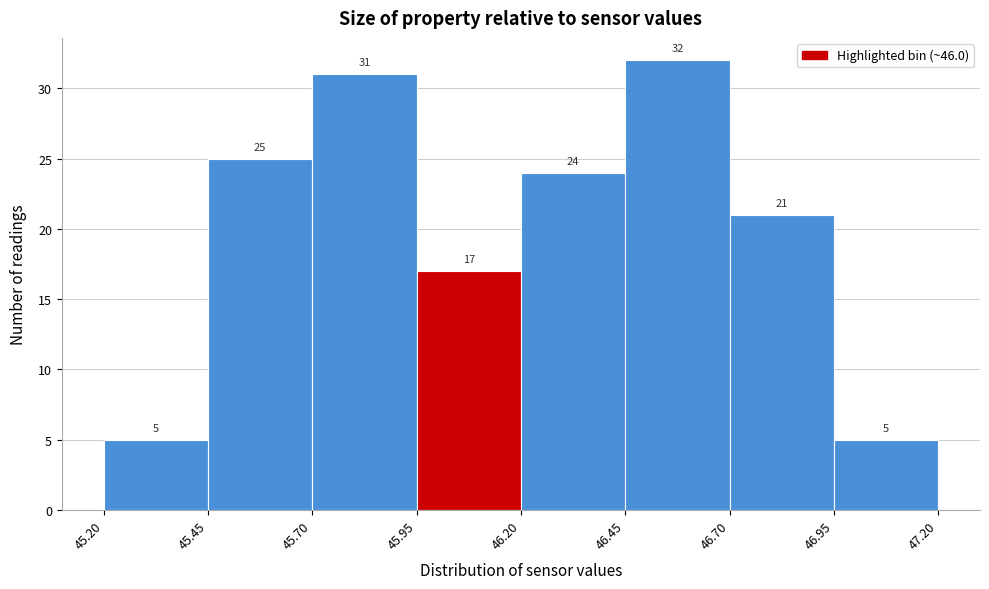

Reading left to right, list every bar in this chart as the range it spans on the x-axis followed by its height.

45.20 to 45.45: 5
45.45 to 45.70: 25
45.70 to 45.95: 31
45.95 to 46.20: 17
46.20 to 46.45: 24
46.45 to 46.70: 32
46.70 to 46.95: 21
46.95 to 47.20: 5